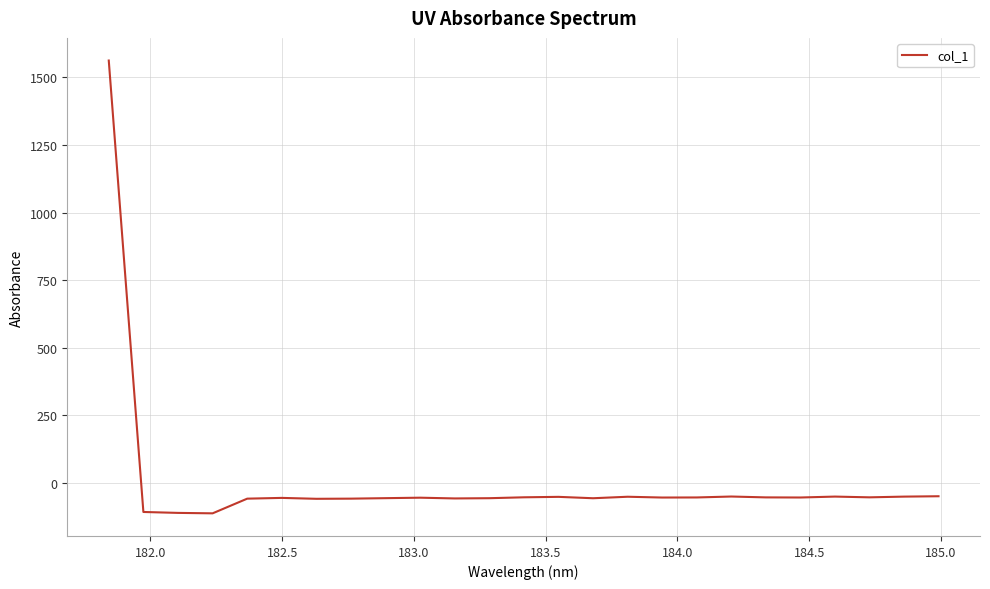

What is the maximum value shown in the chart?

1561.9